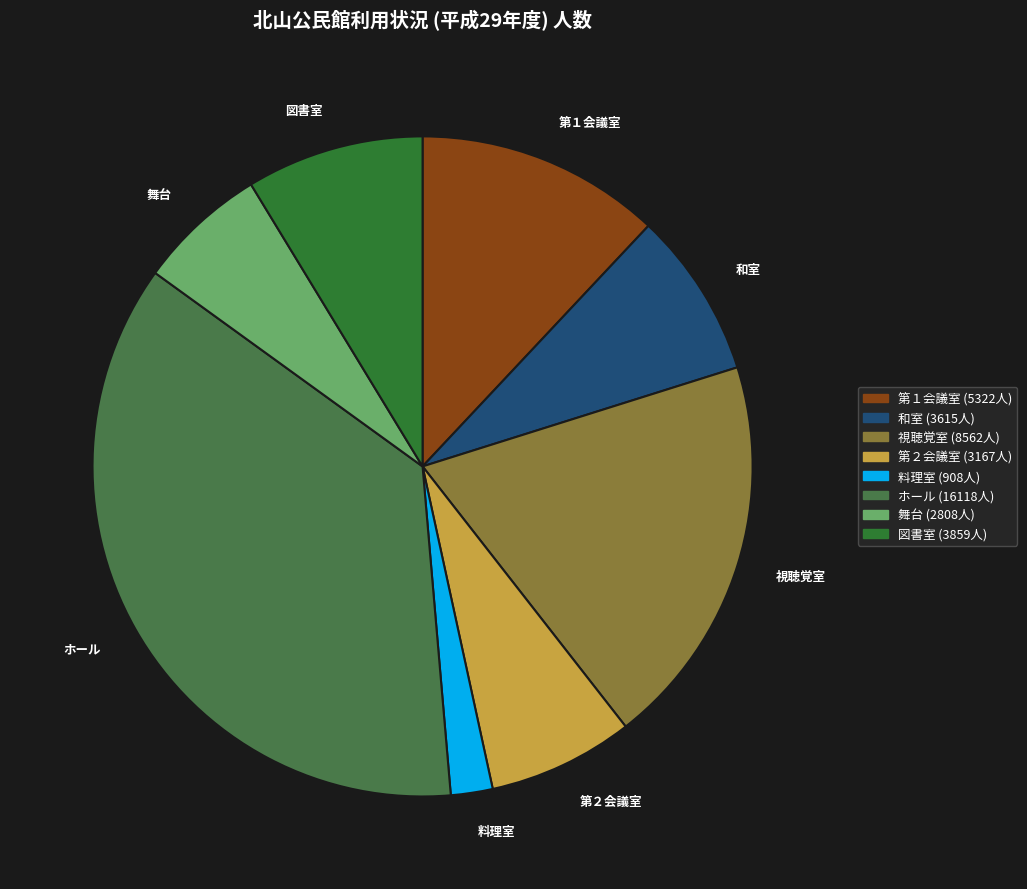

Is there a majority slice in this chart?

No